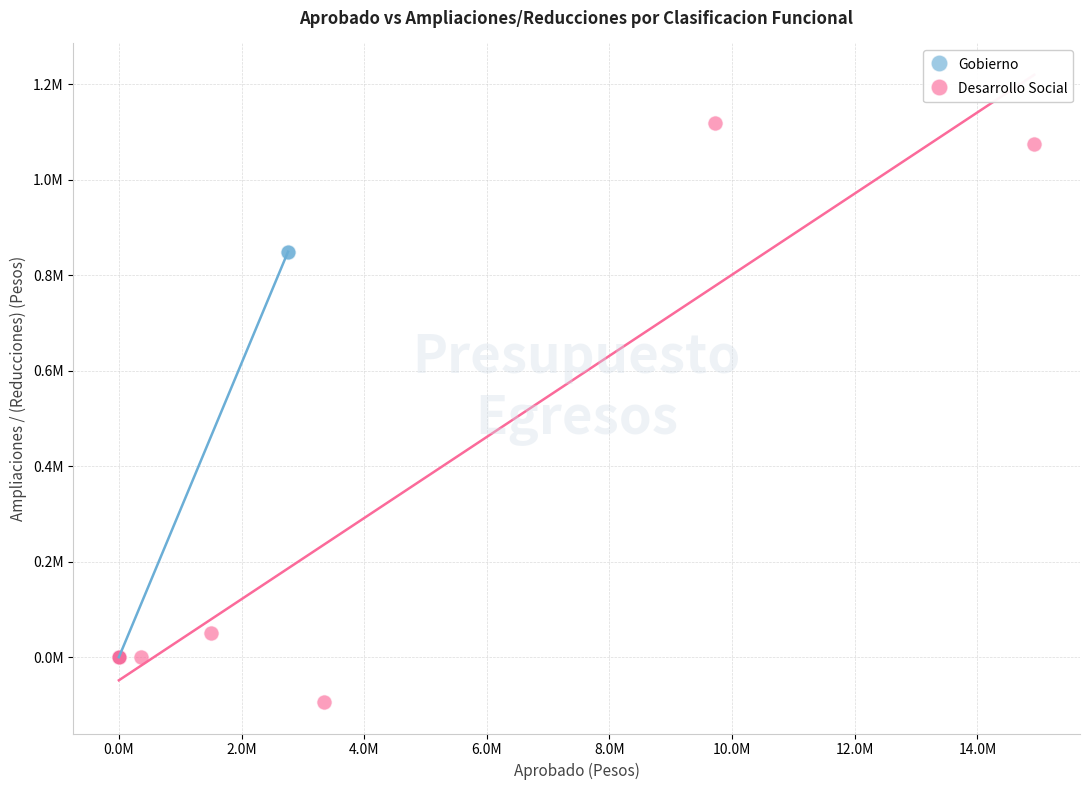

Which series reaches the maximum Y coordinate?

Desarrollo Social